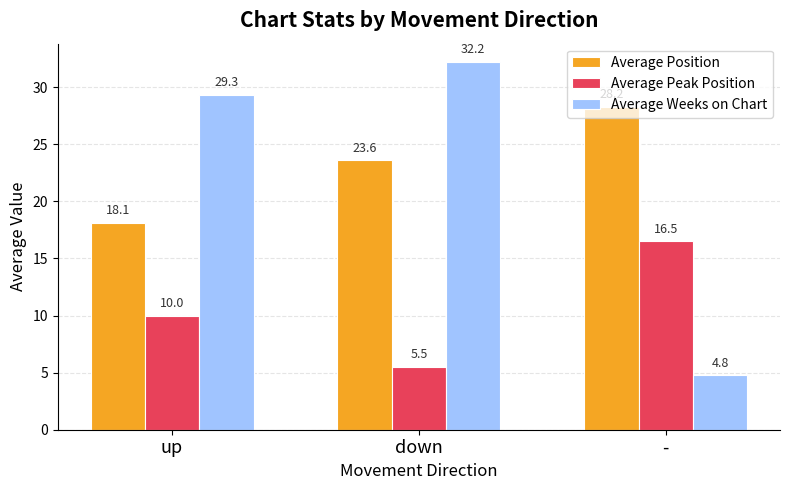

What is the label of the 2nd bar from the right?

down